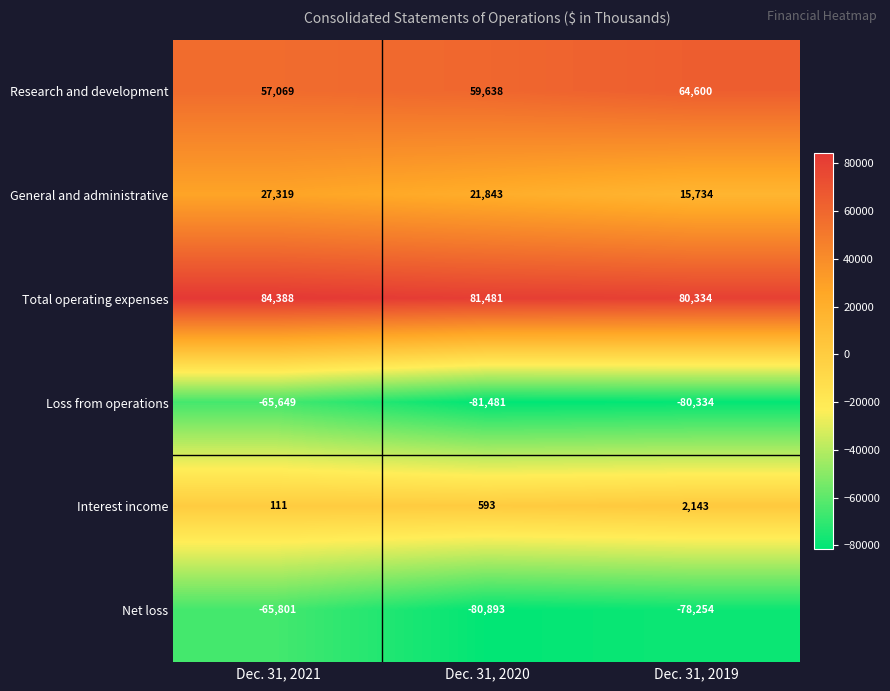

Where does the Net loss series first go above -78254?

Dec. 31, 2021